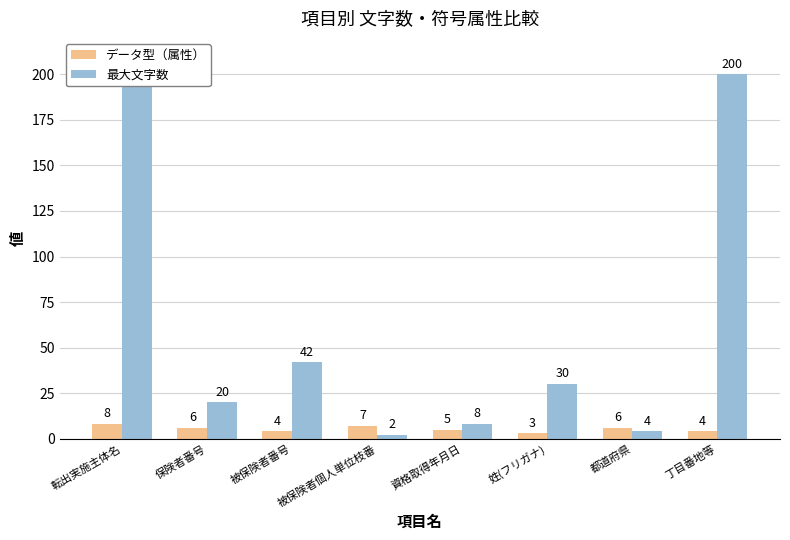

What is the difference between the 最大文字数 values at 姓(フリガナ) and 転出実施主体名?

170